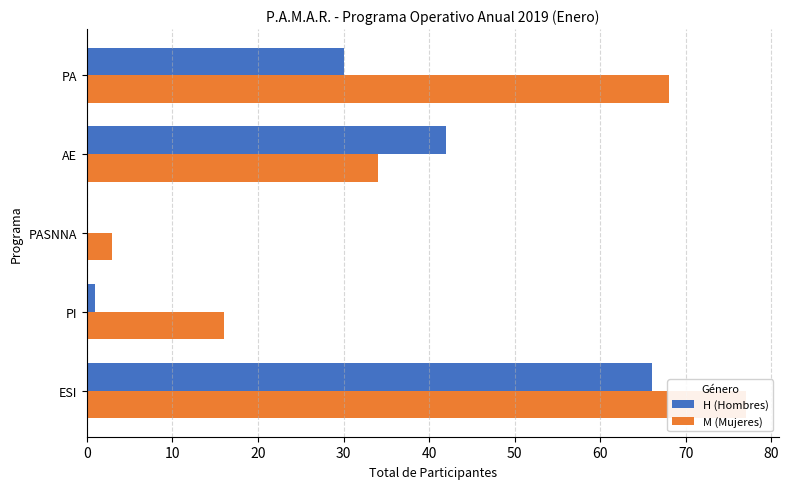

Reading left to right, transcribe all the data shown in this chart.

H (Hombres): 66	1	0	42	30
M (Mujeres): 77	16	3	34	68